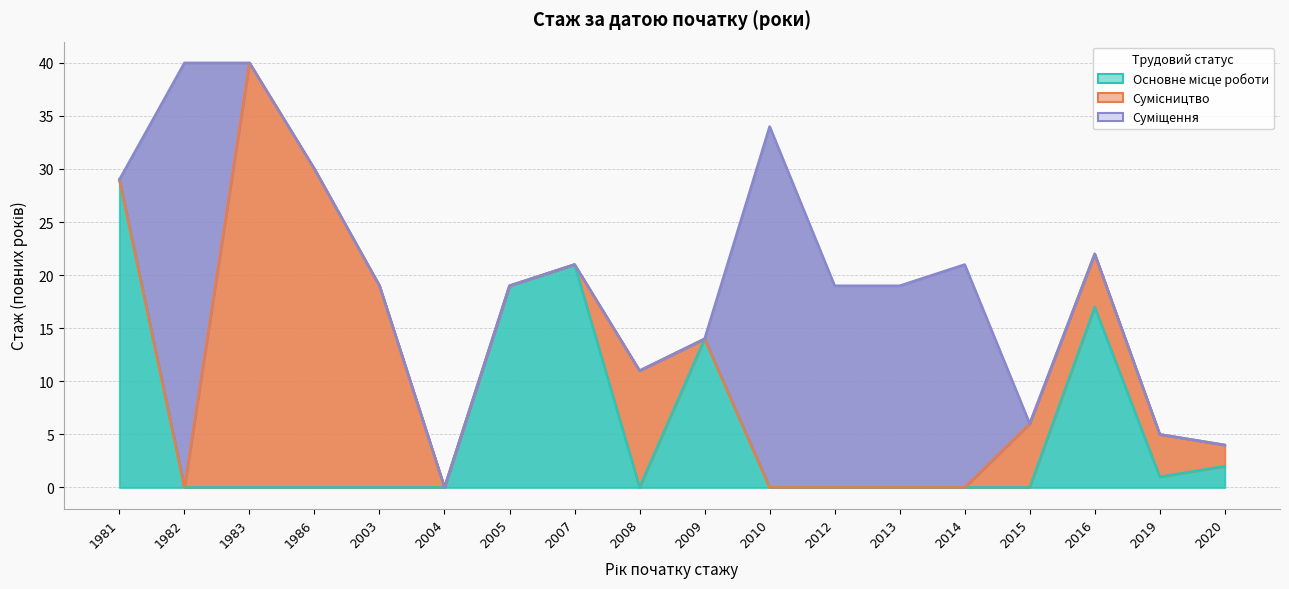

What is the average value of the Сумісництво series?

6